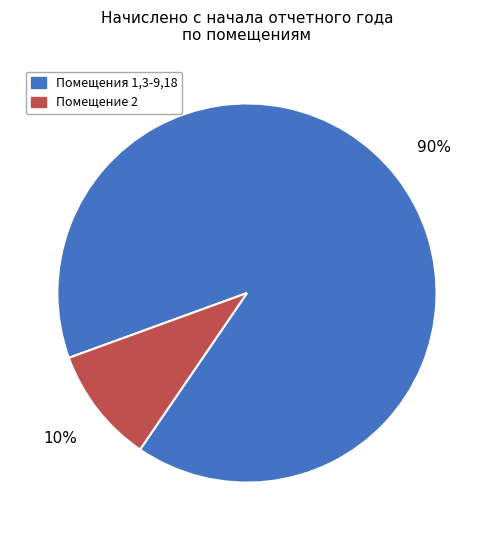

Does any single category account for the majority?

Yes